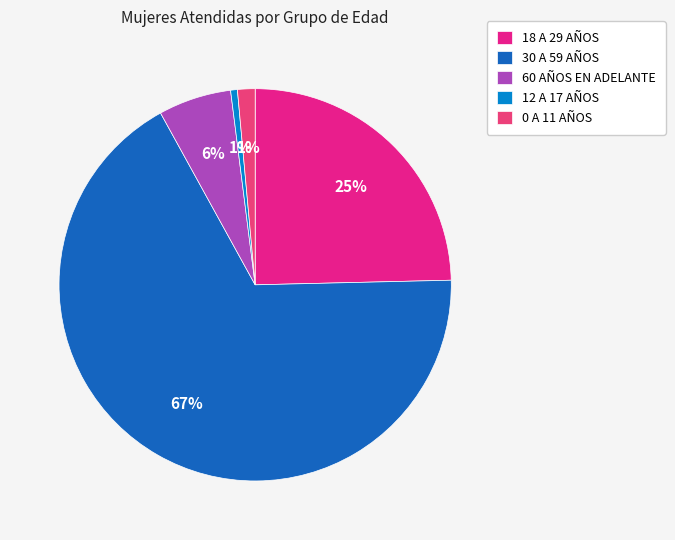

How many segments does this pie chart have?

5